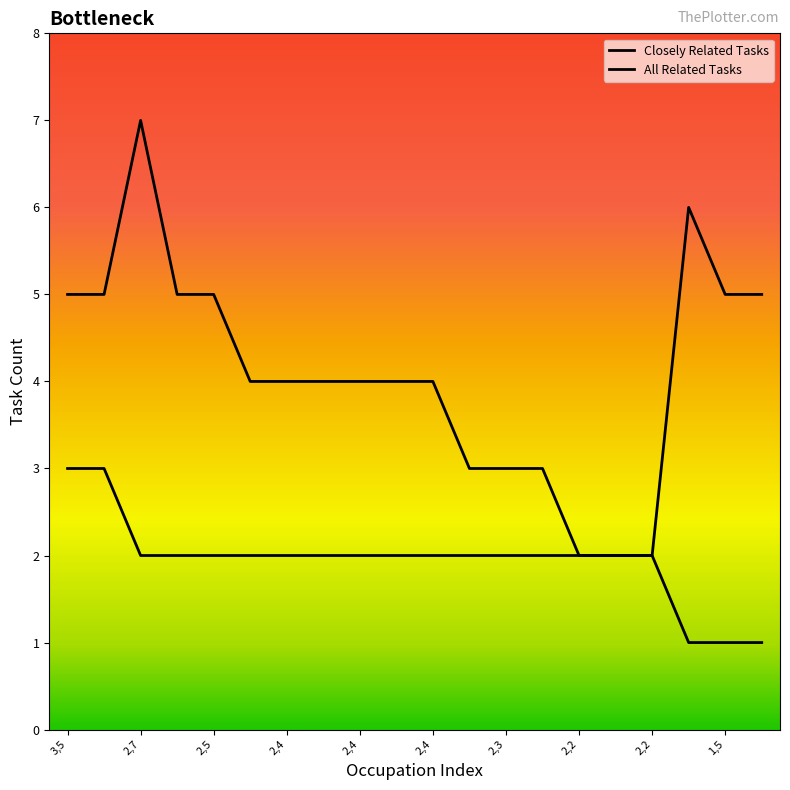

What is the difference between the maximum and minimum values in the Closely Related Tasks series?

2